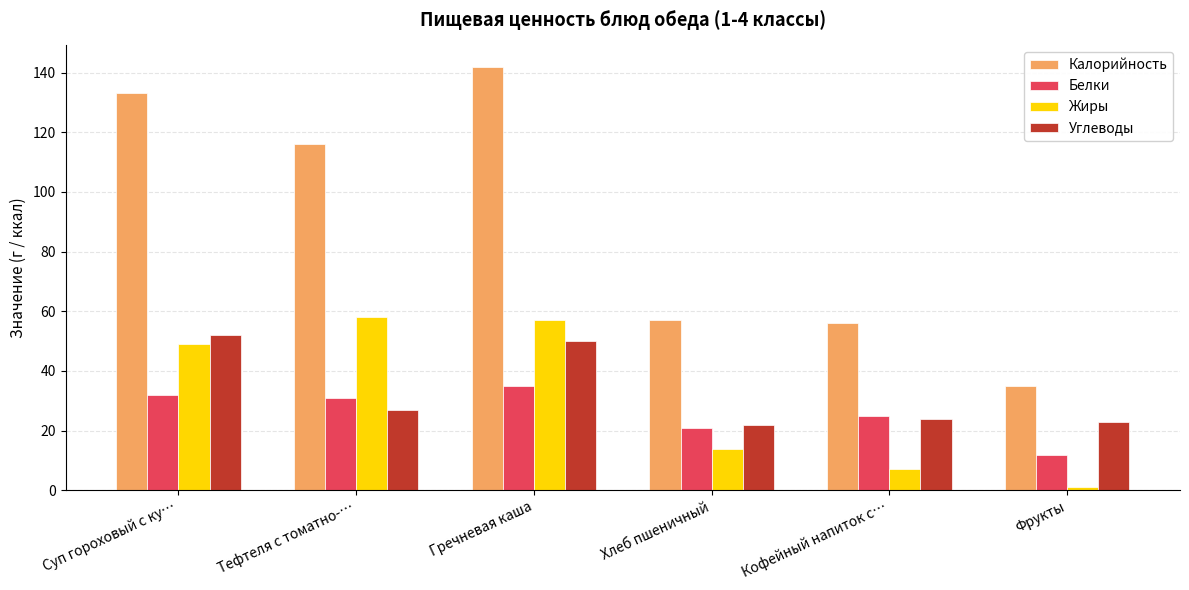

Is the value of Жиры at Фрукты greater than the value of Белки at Гречневая каша?

No